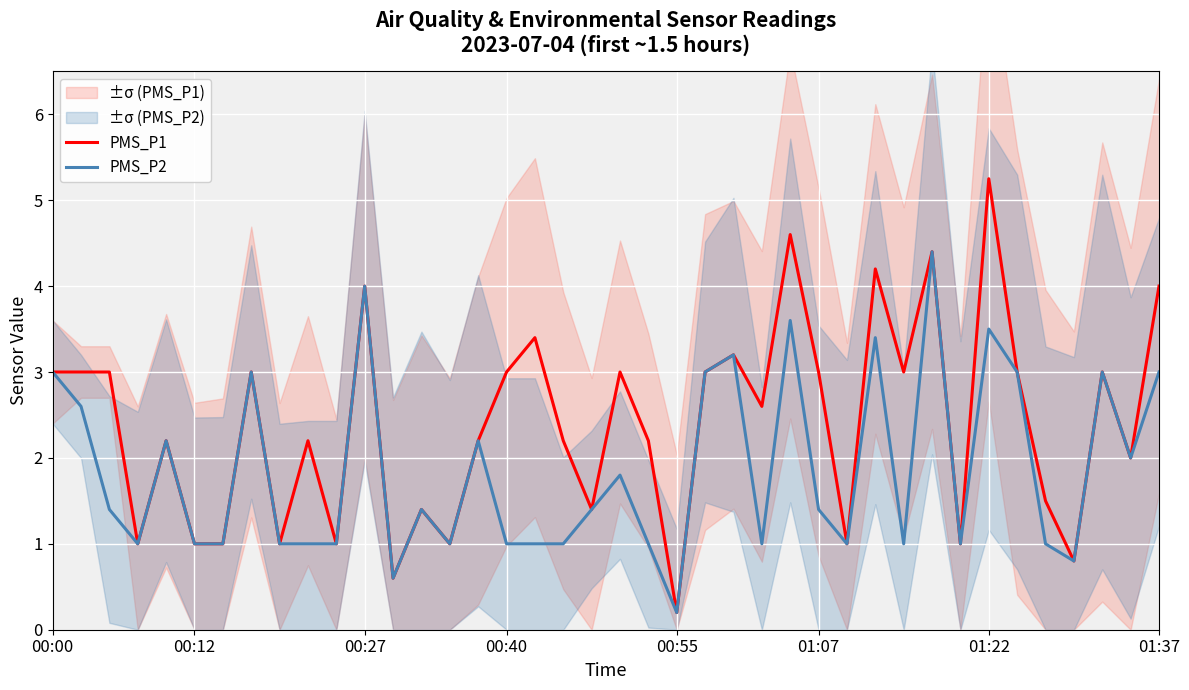

Where is PMS_P1 nearest to the value 2?

38